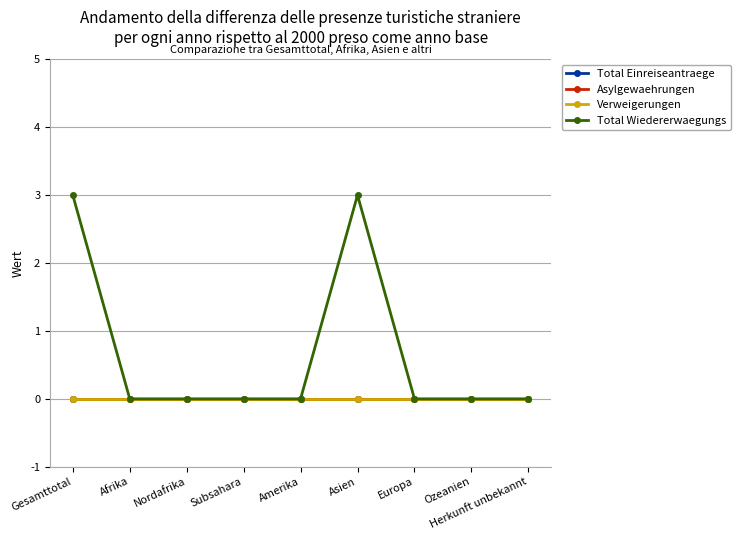

At which label is Asylgewaehrungen closest to 0?

Gesamttotal